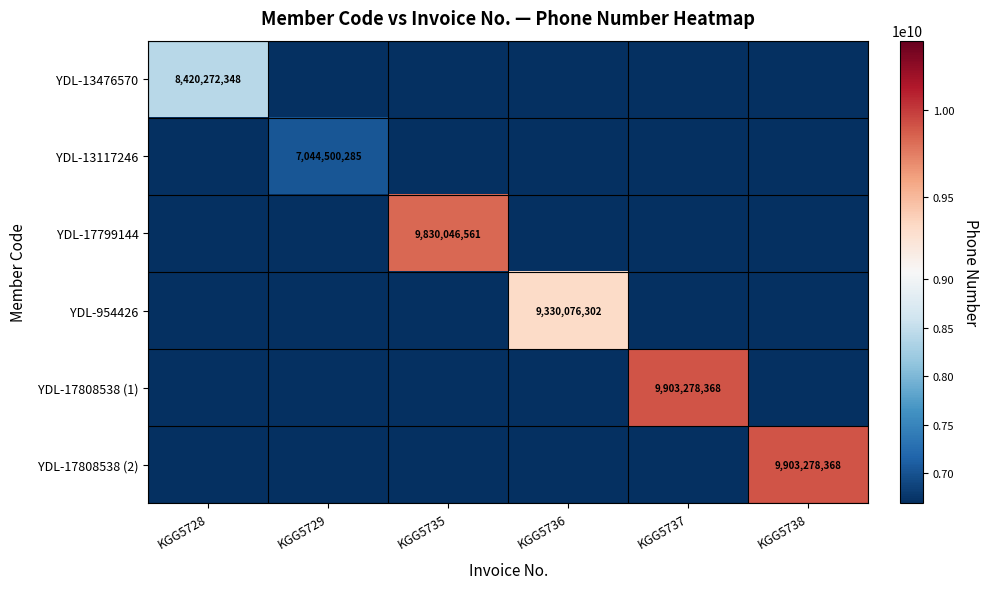

The value of YDL-954426 at KGG5736 is 5589070947. True or false?

False